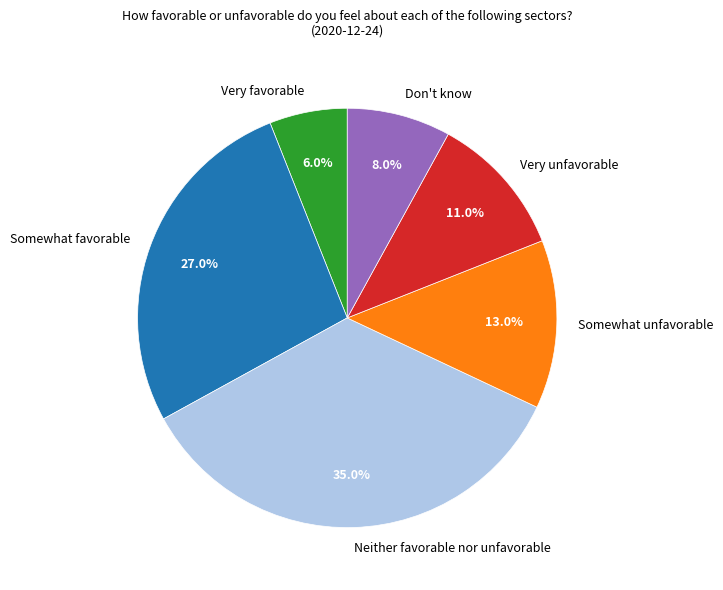

Which slice is the smallest?

Very favorable